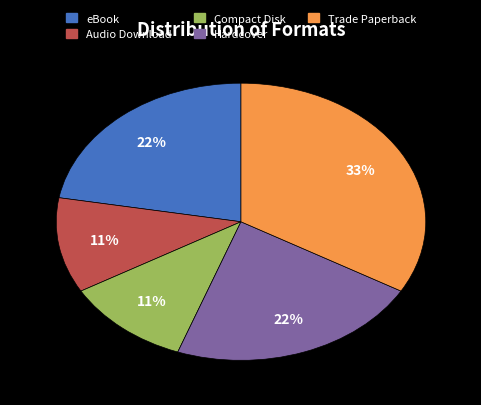

Which slice is the largest?

Trade Paperback